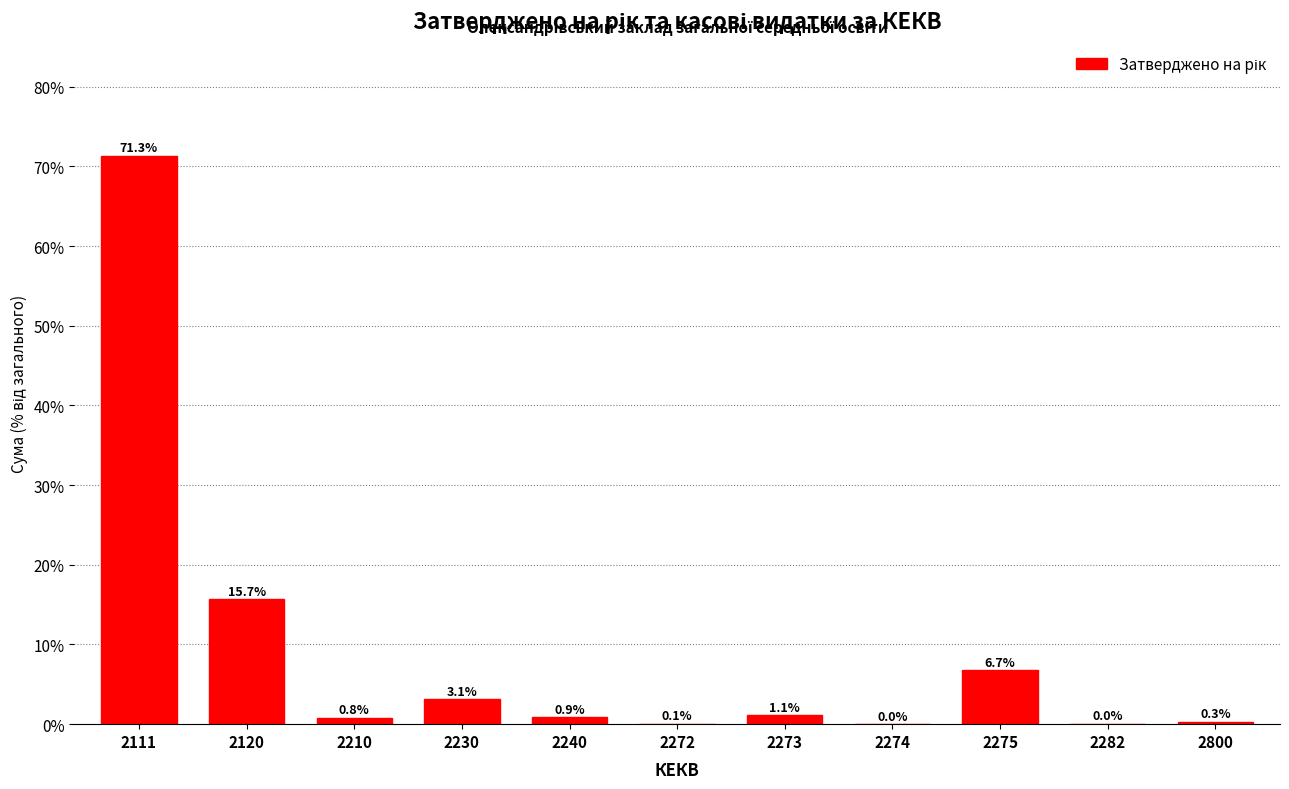

Is it true that the value at 2272 is 0.1?

True